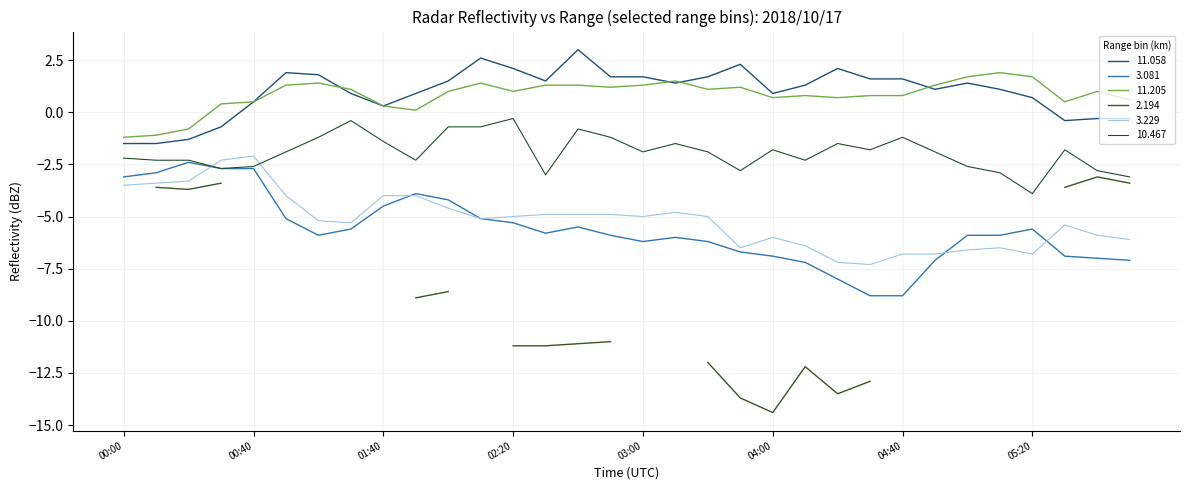

What position from the left is 2018/10/17 02:10?

12